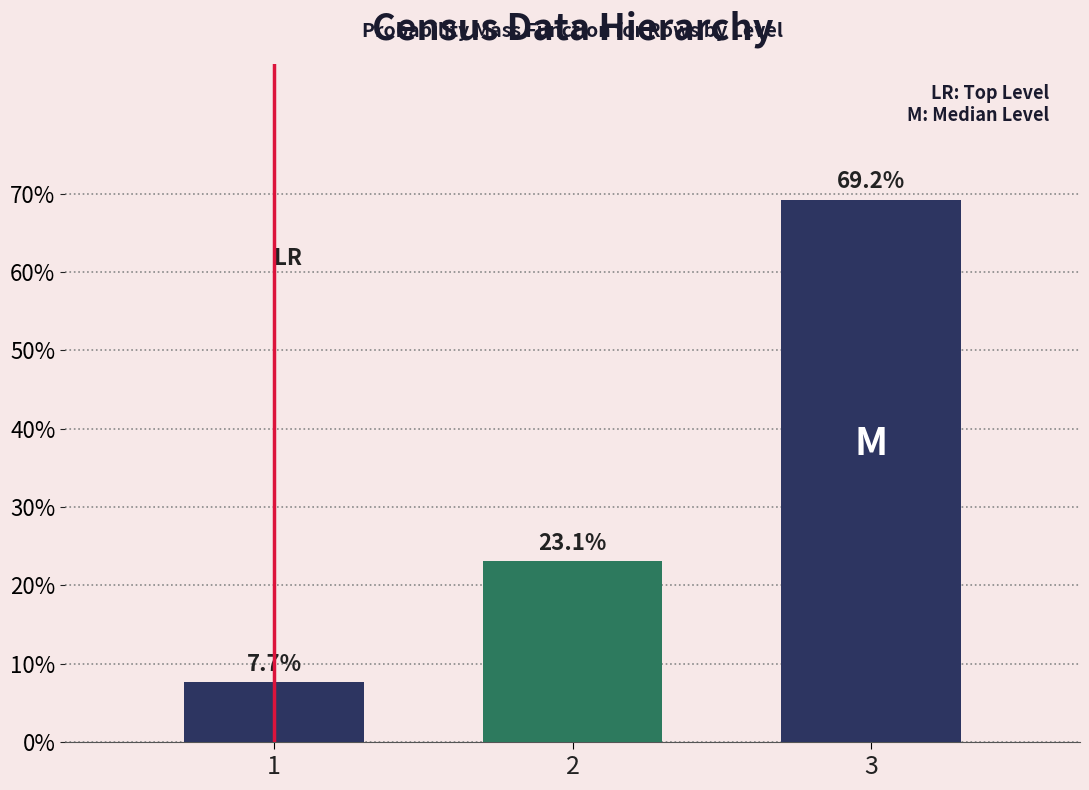

Reading right to left, extract all data points from this chart.

3=69.2	2=23.1	1=7.7